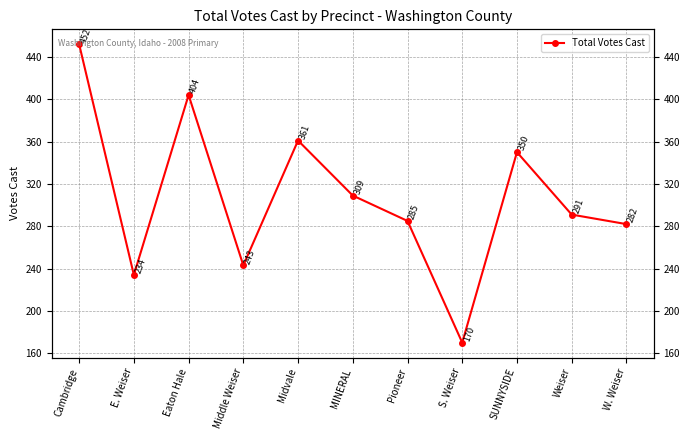

Which has a higher value, Weiser or S. Weiser?

Weiser